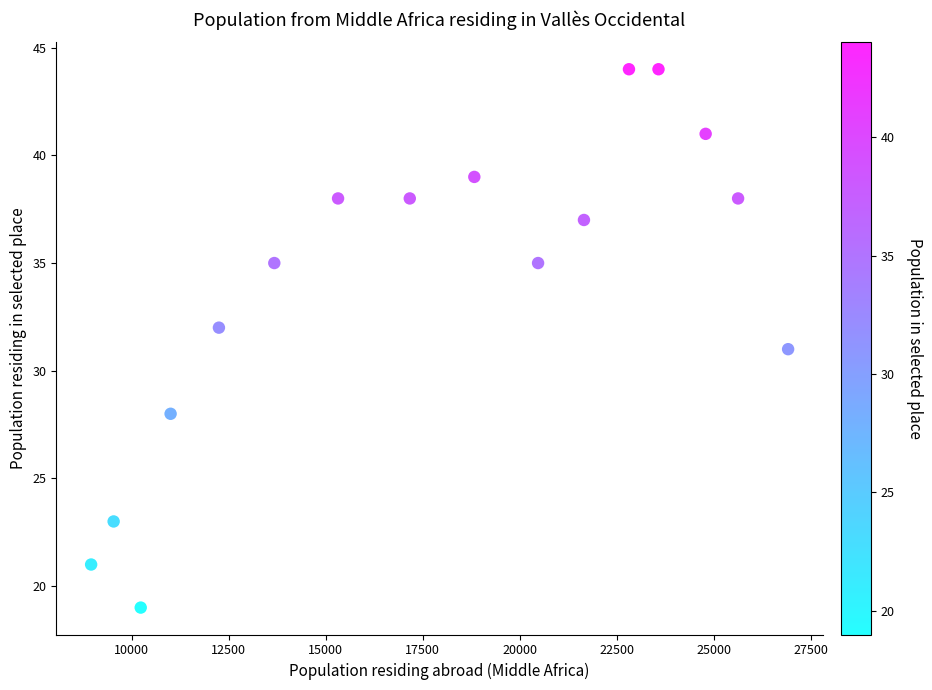

What is the range of Y values (max minus min)?

25